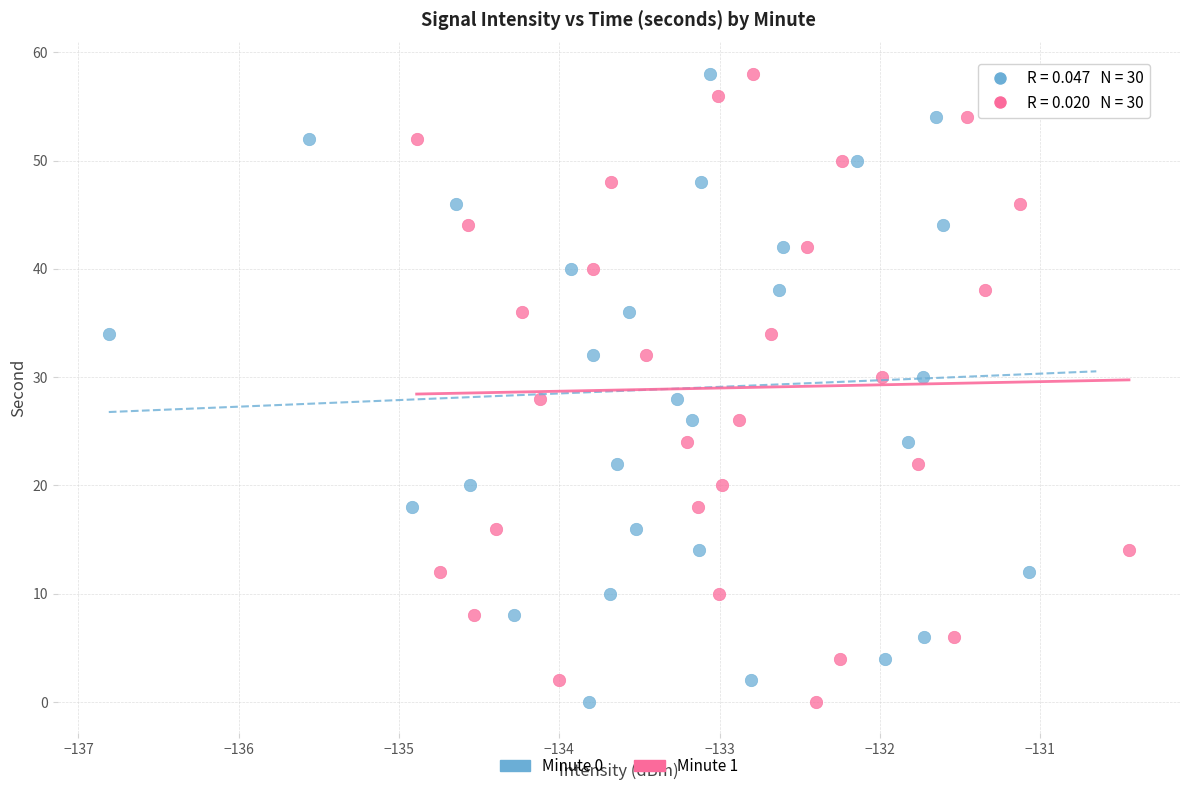

What are all the series names shown in the legend?

Minute 0, Minute 1